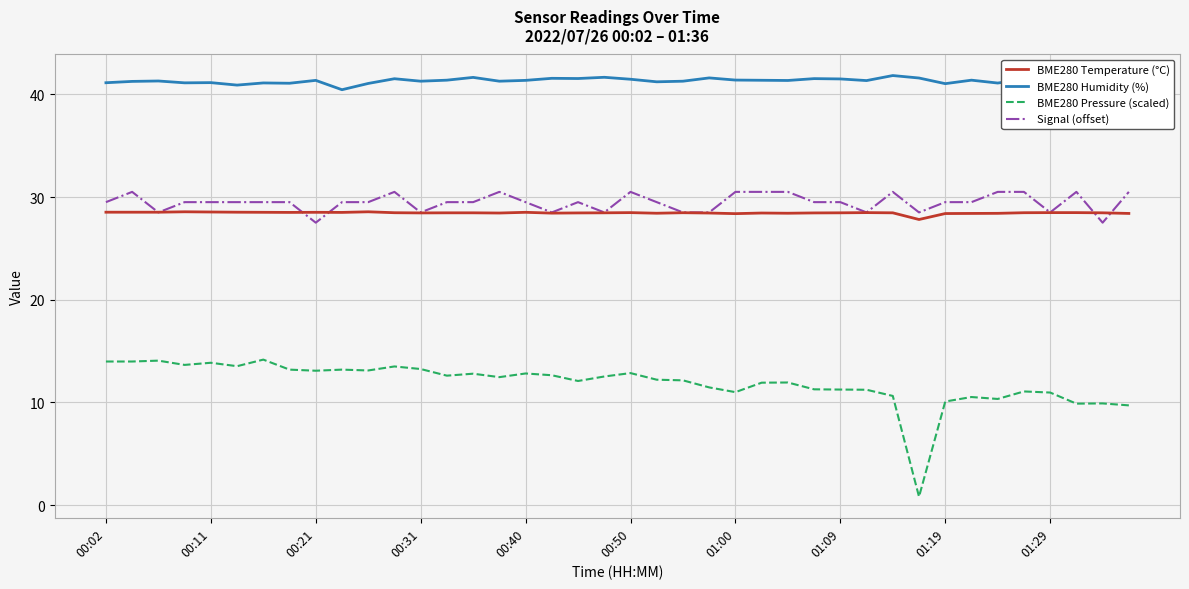

True or false: BME280 Humidity (%) and BME280 Pressure (scaled) intersect in this chart.

False